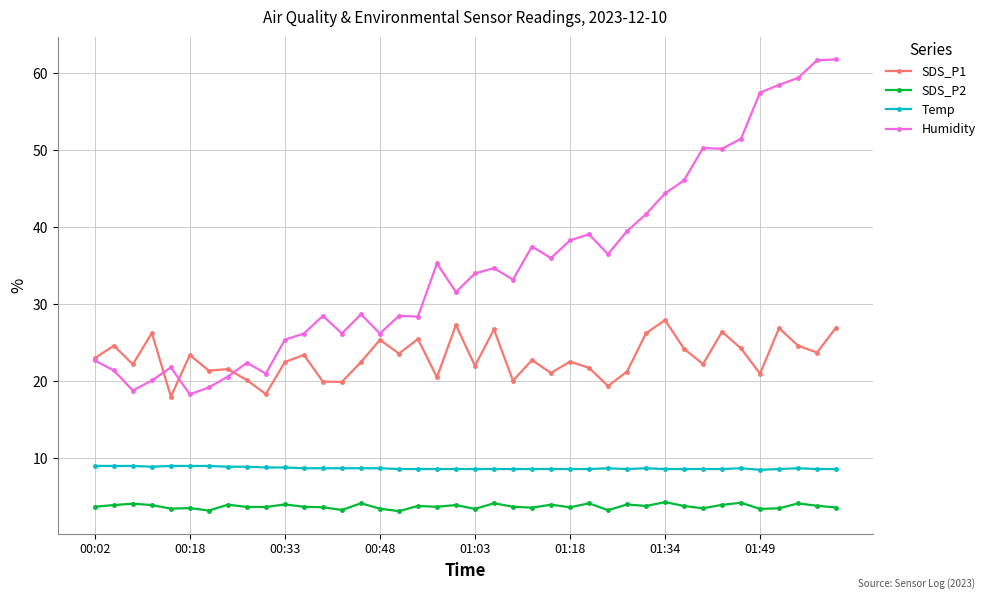

At how many categories does at least one series exceed 10?

40